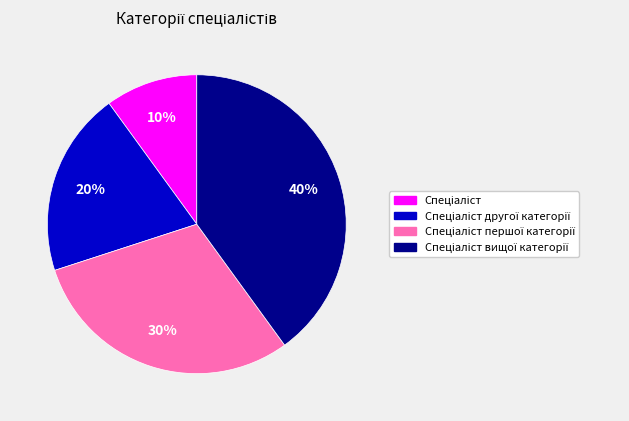

Does any single category account for the majority?

No